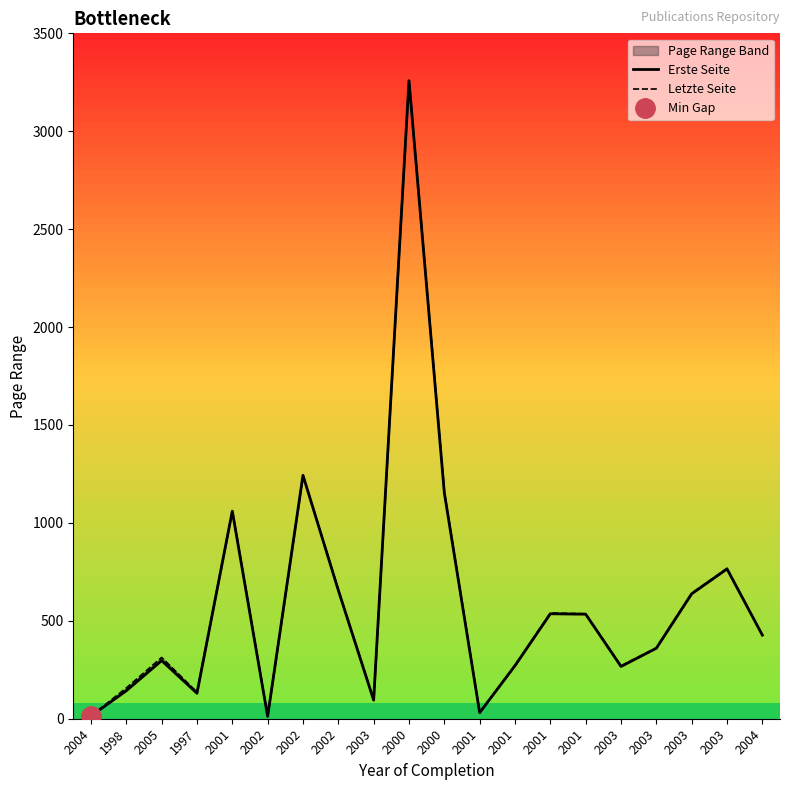

Which category has the highest value across all series?

2000